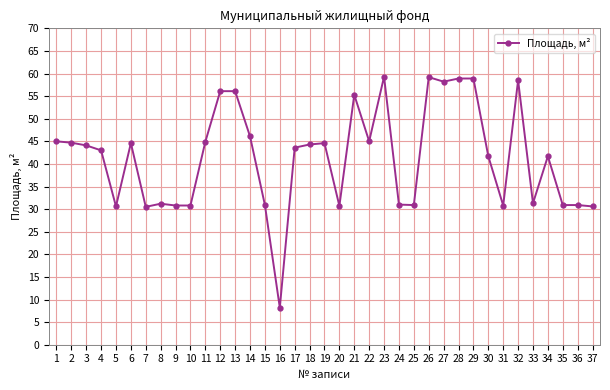

True or false: the data shows 44.7 at 2.

True